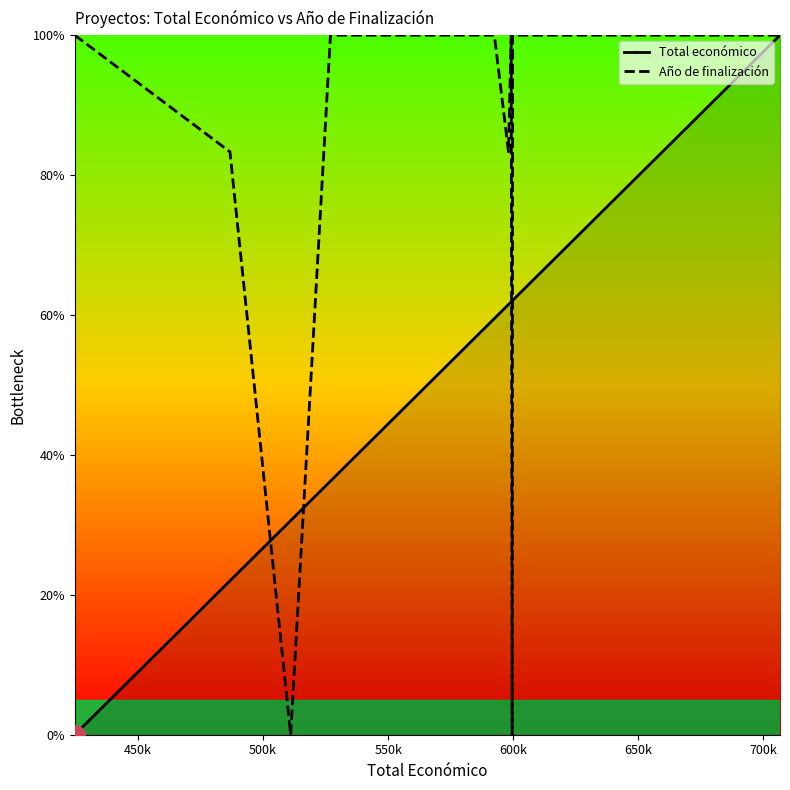

List the series in order of their overall mean, lowest first.

Total económico, Año de finalización